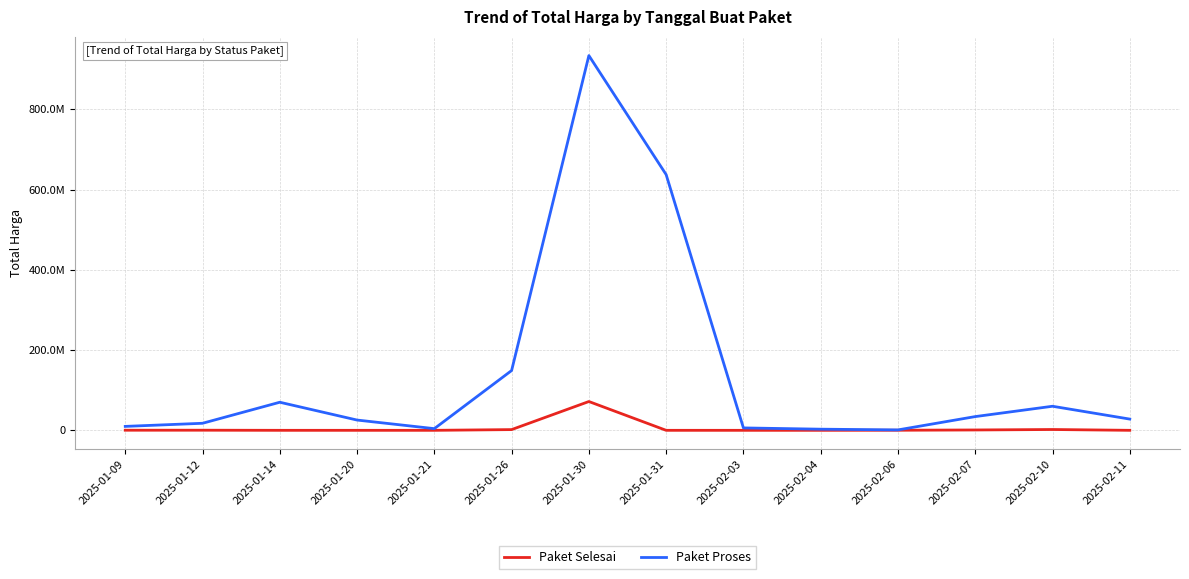

Between 2025-01-26 and 2025-02-07, which is larger?

2025-01-26